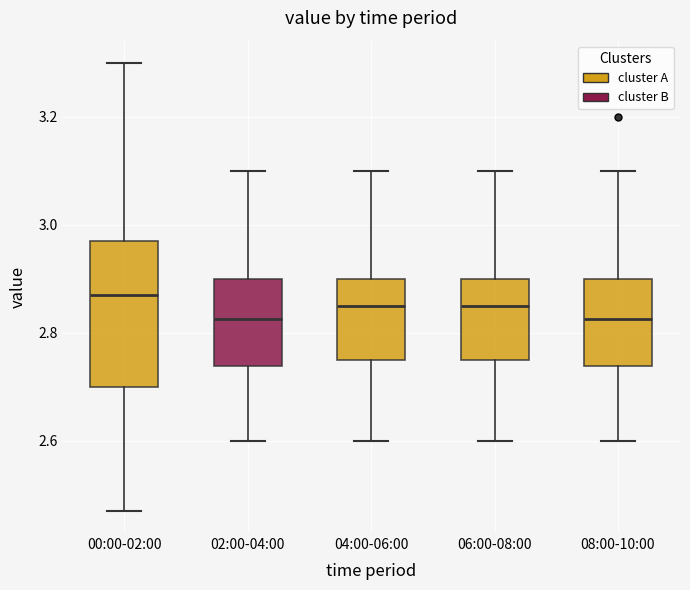

Reading left to right, read every box against the y-axis: the position of its median line, the range the box covers, and the ends of its whiskers. The values are not printed on the chart, so give them approximately, as read against the axis.

00:00-02:00: median 2.88, box 2.70 to 2.98, whiskers 2.48 to 3.30
02:00-04:00: median 2.82, box 2.74 to 2.90, whiskers 2.60 to 3.10
04:00-06:00: median 2.86, box 2.76 to 2.90, whiskers 2.60 to 3.10
06:00-08:00: median 2.86, box 2.76 to 2.90, whiskers 2.60 to 3.10
08:00-10:00: median 2.82, box 2.74 to 2.90, whiskers 2.60 to 3.10